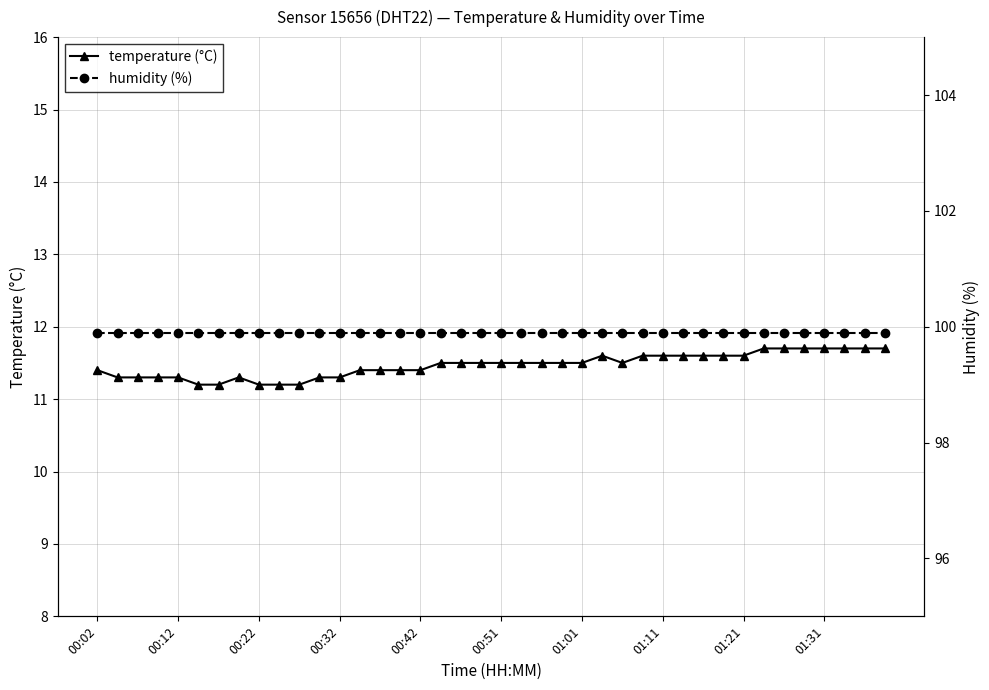

True or false: temperature (°C) has a value of 11.3 at 00:32.

True